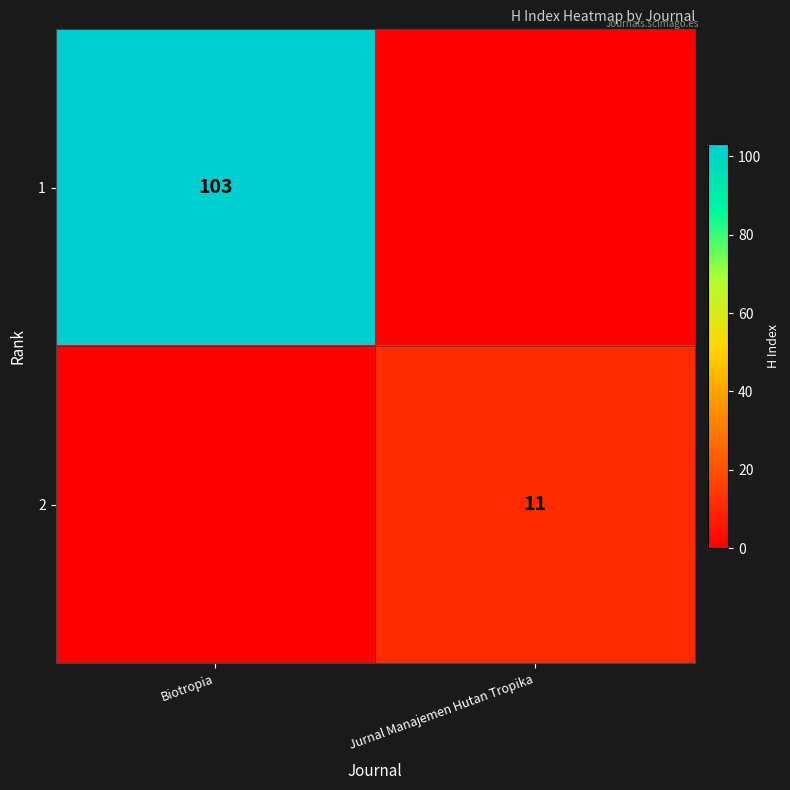

The value of 2 at Jurnal Manajemen Hutan Tropika is 16. True or false?

False